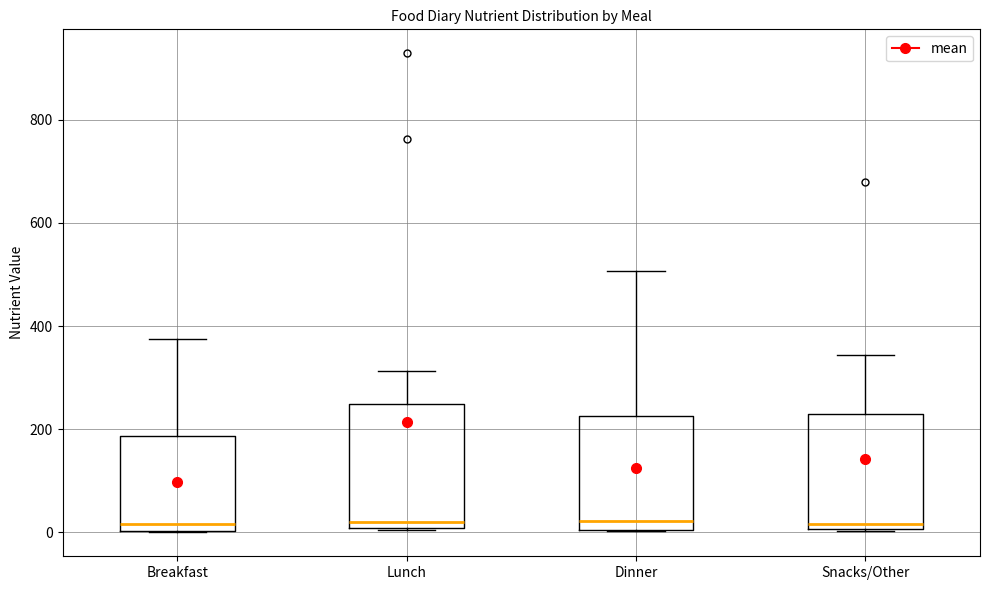

Reading left to right, read every box against the y-axis: the position of its median line, the range the box covers, and the ends of its whiskers. The values are not printed on the chart, so give them approximately, as read against the axis.

Breakfast: median 20, box 0 to 180, whiskers 0 to 380
Lunch: median 20, box 0 to 240, whiskers 0 to 320
Dinner: median 20, box 0 to 220, whiskers 0 to 500
Snacks/Other: median 20, box 0 to 220, whiskers 0 to 340